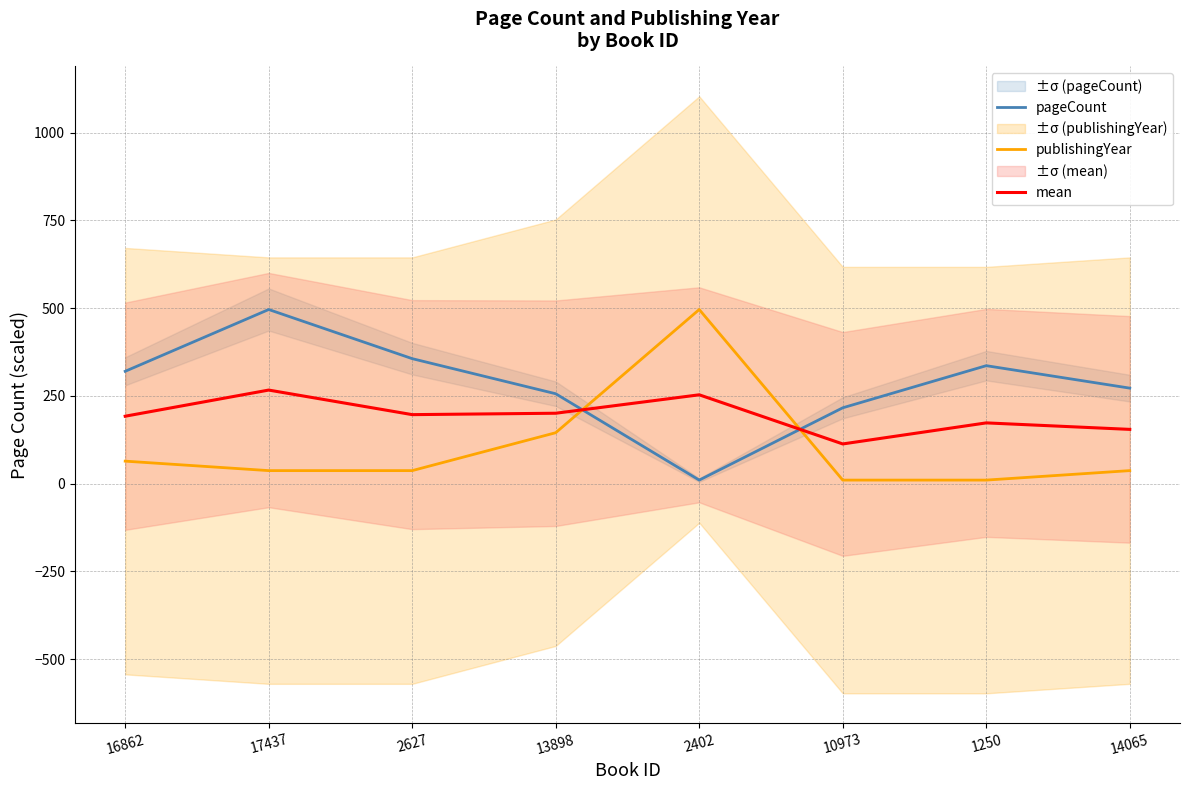

List the labels in order of publishingYear value, largest first.

2402, 13898, 16862, 17437, 2627, 14065, 10973, 1250